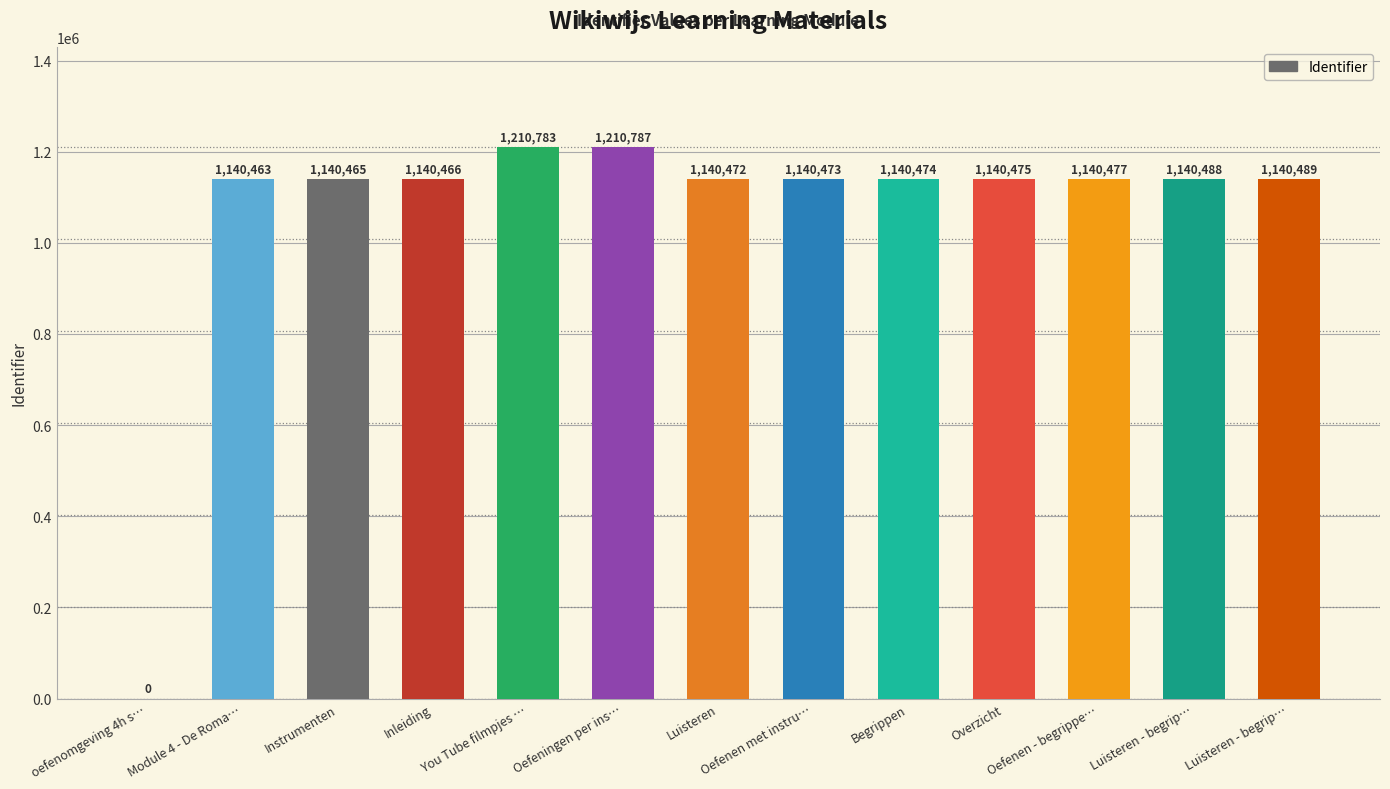

Reading left to right, list all the values displayed in this chart.

0	1140463	1140465	1140466	1210783	1210787	1140472	1140473	1140474	1140475	1140477	1140488	1140489